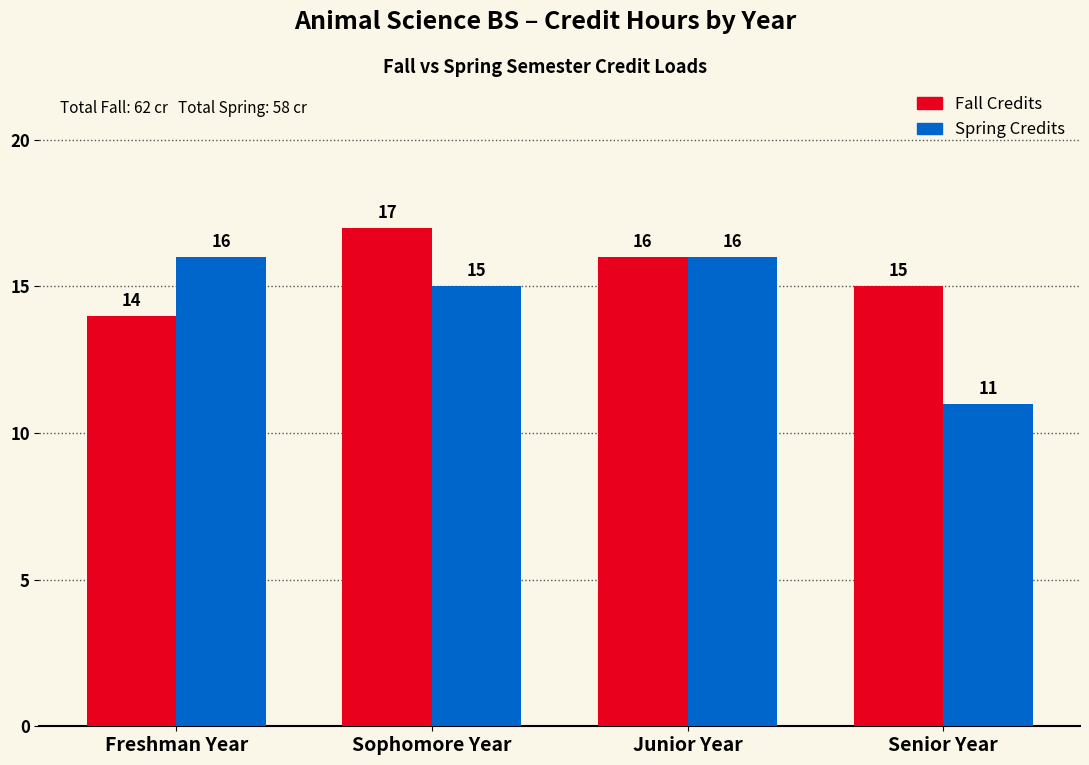

What is the minimum value shown in the chart?

11